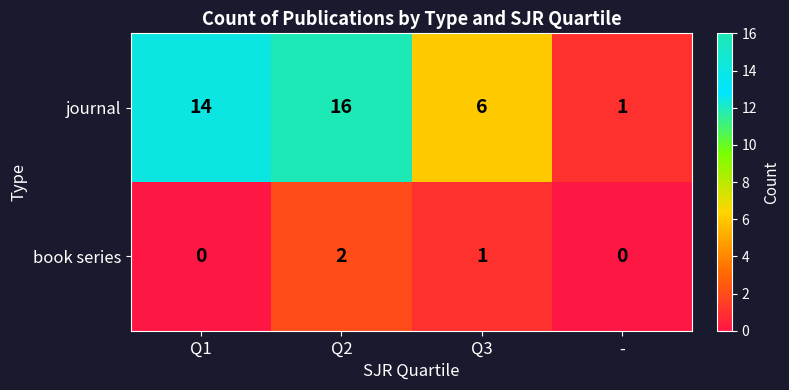

How many series are shown in this chart?

2